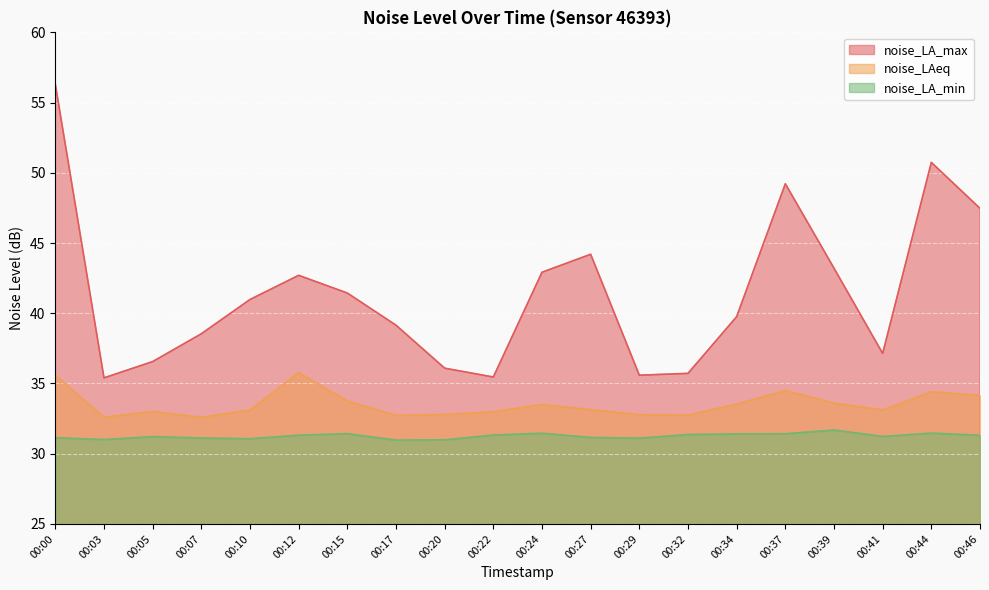

What is the difference between the maximum and minimum values in the noise_LA_max series?

20.9